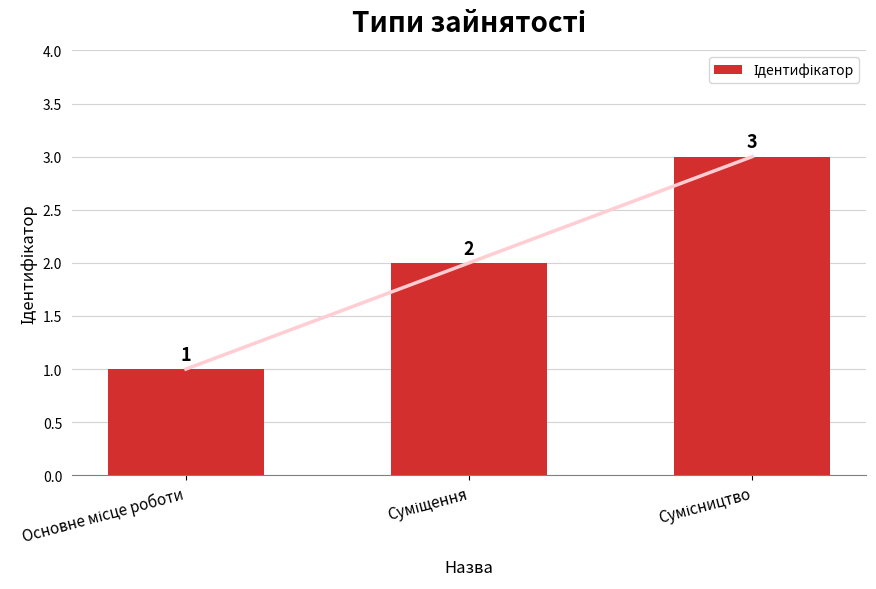

Reading right to left, extract all data points from this chart.

3	2	1